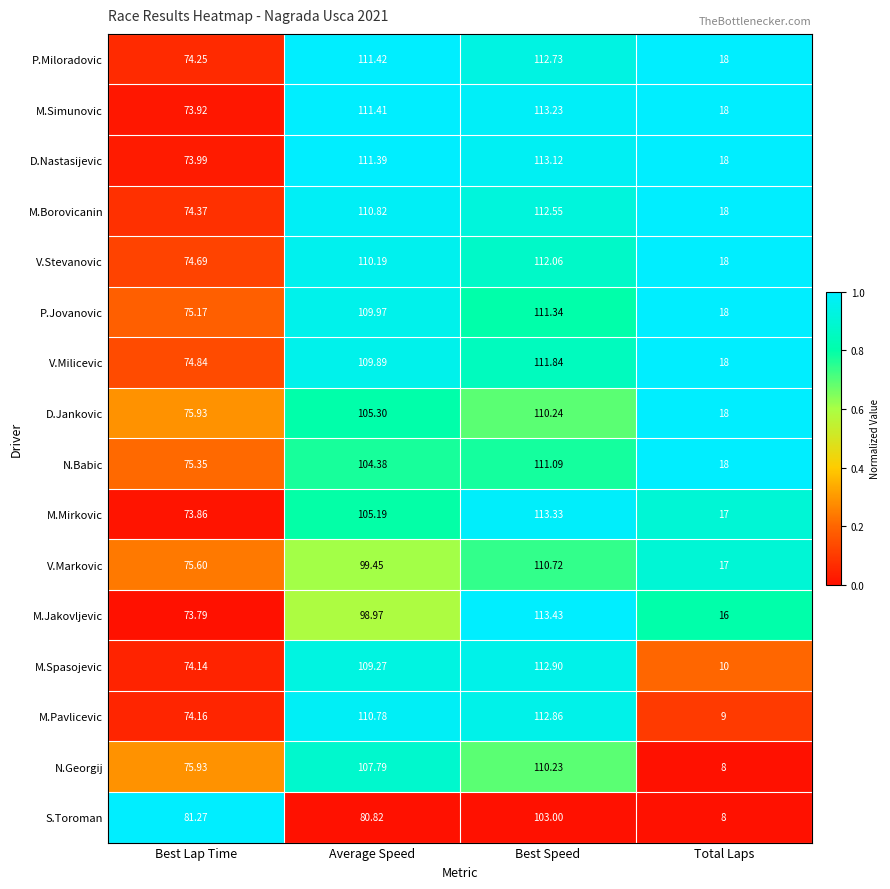

At which label is M.Jakovljevic closest to 64?

Best Lap Time